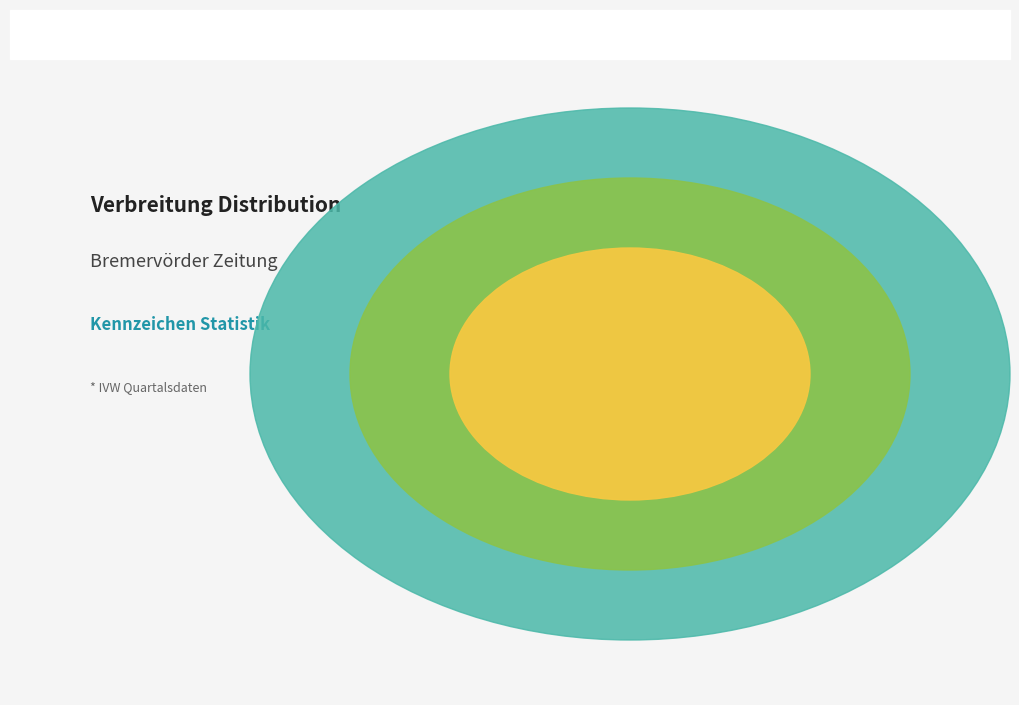

The 20241 (Kennzeichen 11) slice represents 33% of the pie. True or false?

True